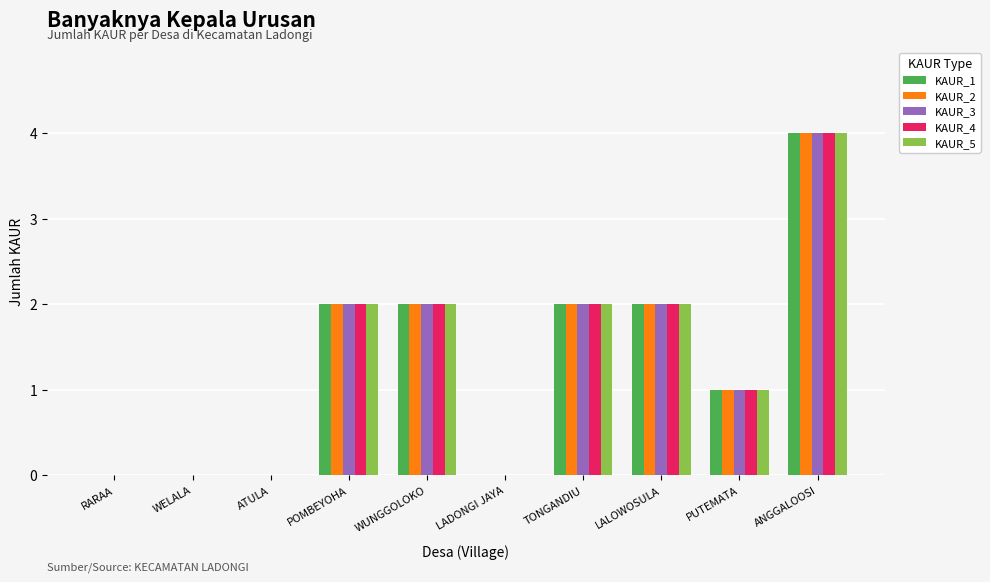

What is the total value across all series at LALOWOSULA?

10